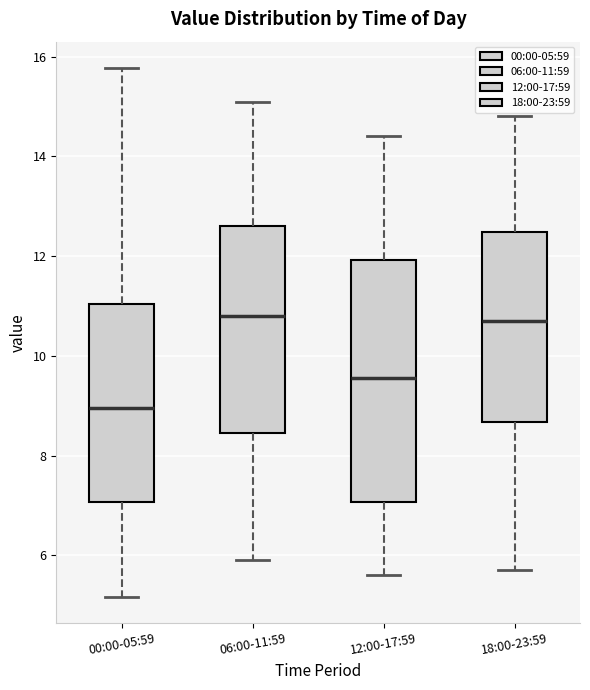

Which box is the tallest, from its lower edge to its upper edge?

12:00-17:59